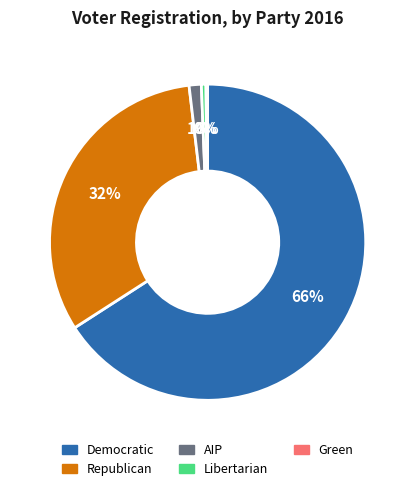

To the nearest percent, what is the average slice percentage?

20%